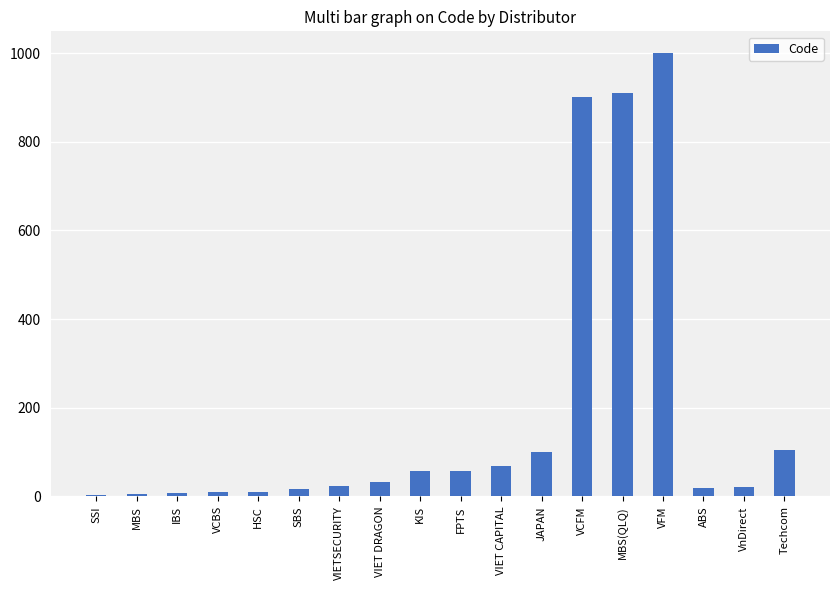

What is the average value?

186